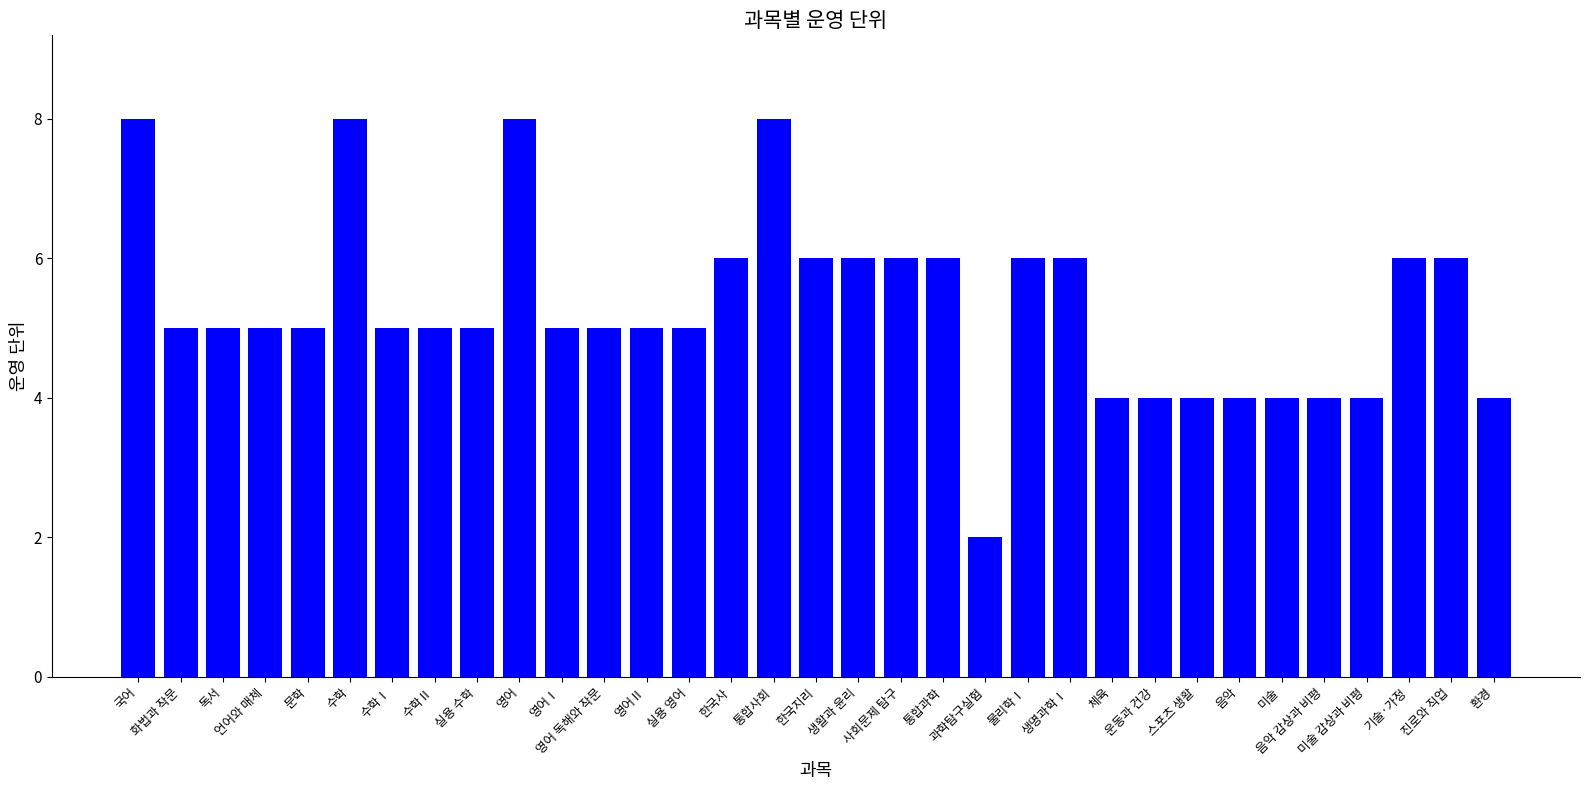

Count the values in the range 4 to 6.

28